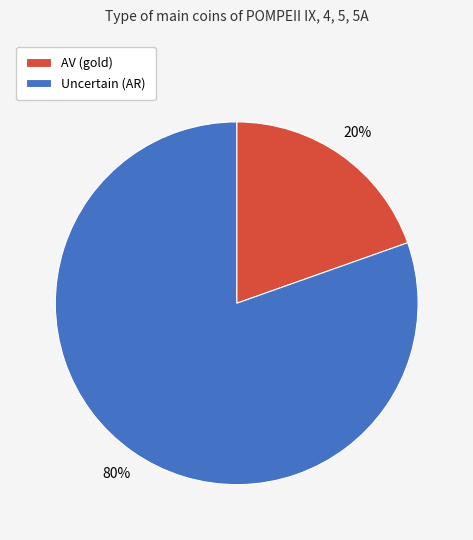

To the nearest percent, what is the average slice percentage?

50%